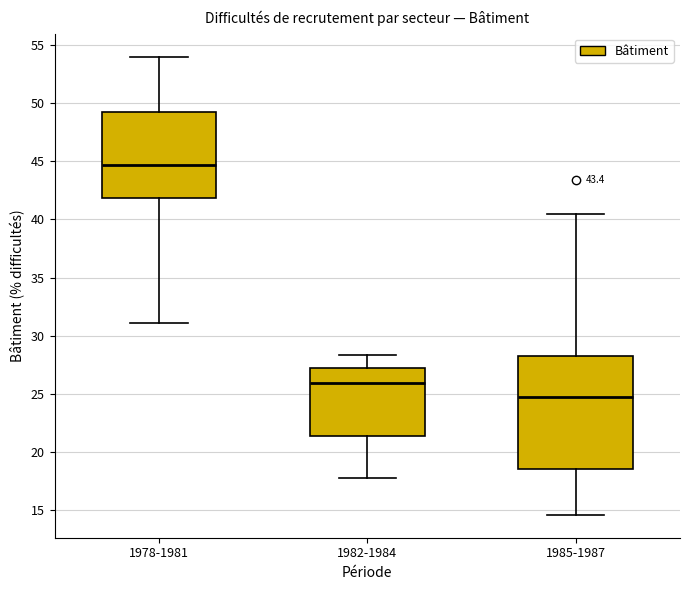

Reading left to right, read every box against the y-axis: the position of its median line, the range the box covers, and the ends of its whiskers. The values are not printed on the chart, so give them approximately, as read against the axis.

1978-1981: median 44.5, box 42.0 to 49.5, whiskers 31.0 to 54.0
1982-1984: median 26.0, box 21.5 to 27.5, whiskers 18.0 to 28.5
1985-1987: median 24.5, box 18.5 to 28.5, whiskers 14.5 to 40.5